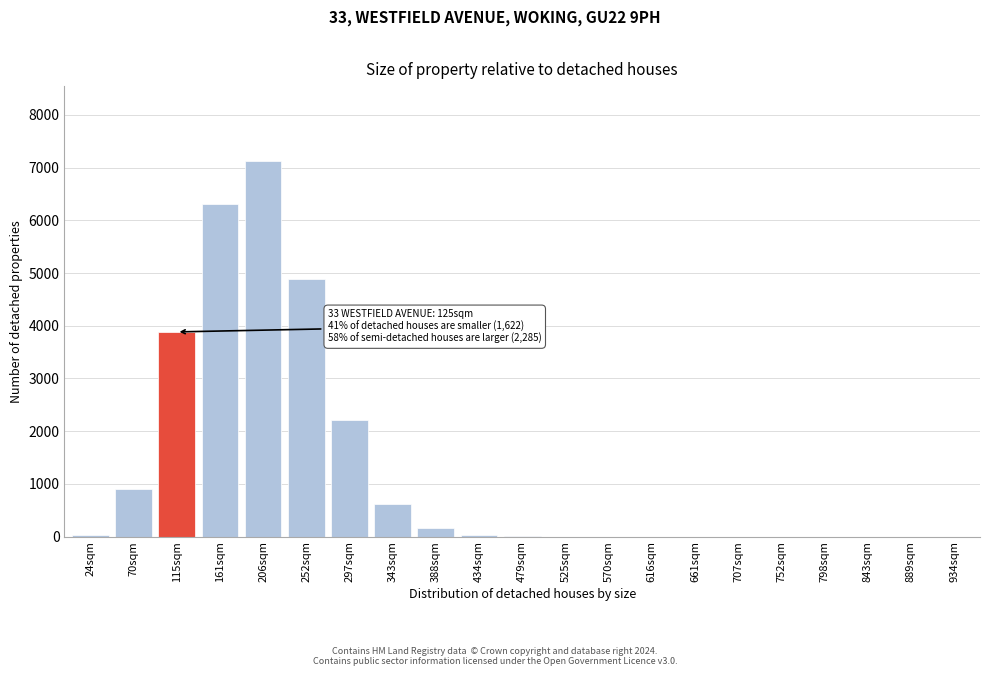

At which category does the chart reach its peak across all series?

206sqm